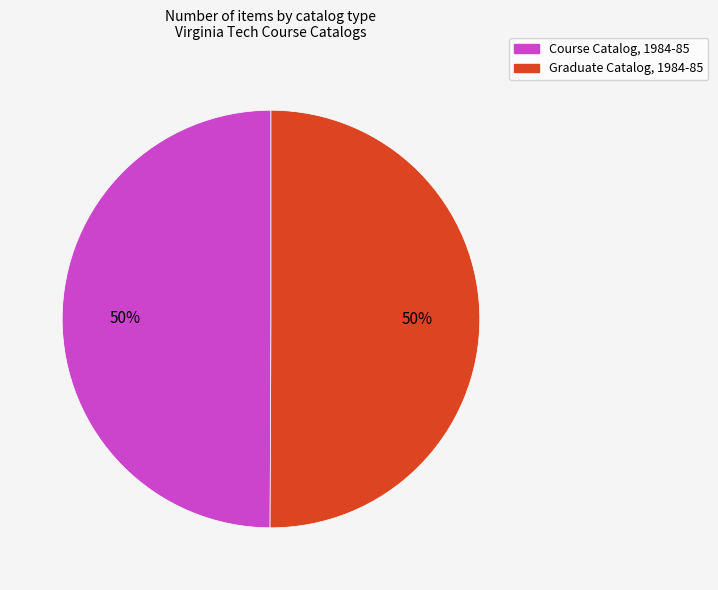

To the nearest percent, what portion does Course Catalog, 1984-85 represent?

50%